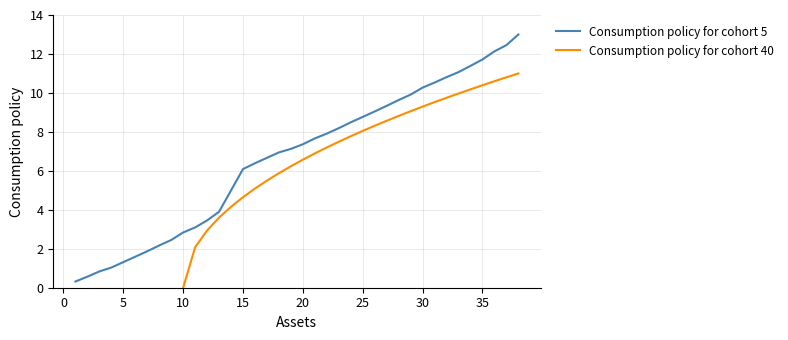

How many values are below 7?

18